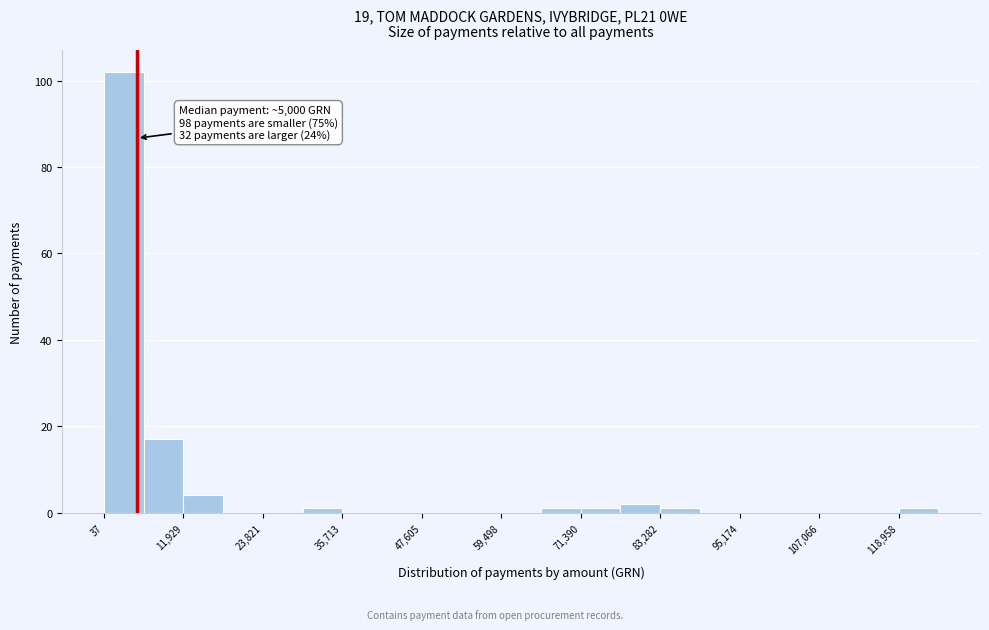

Read against the x-axis, roughly where is the centre of the tallest bar?

4000